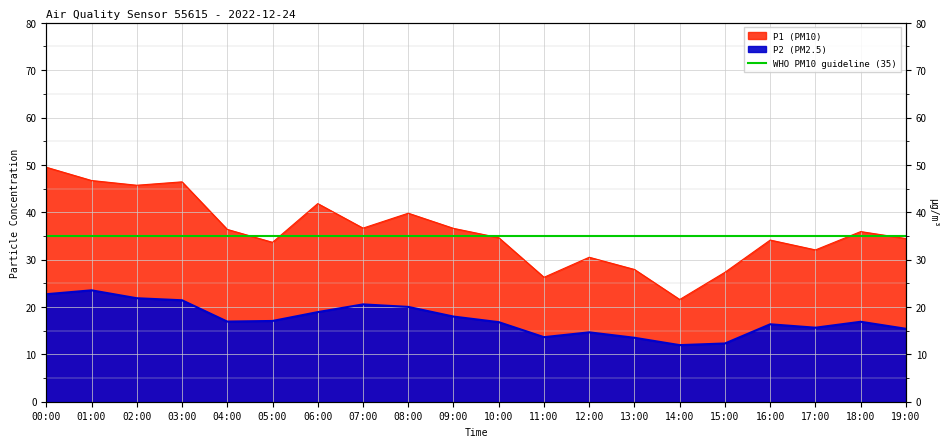

True or false: P2 and P1 cross at least once.

False